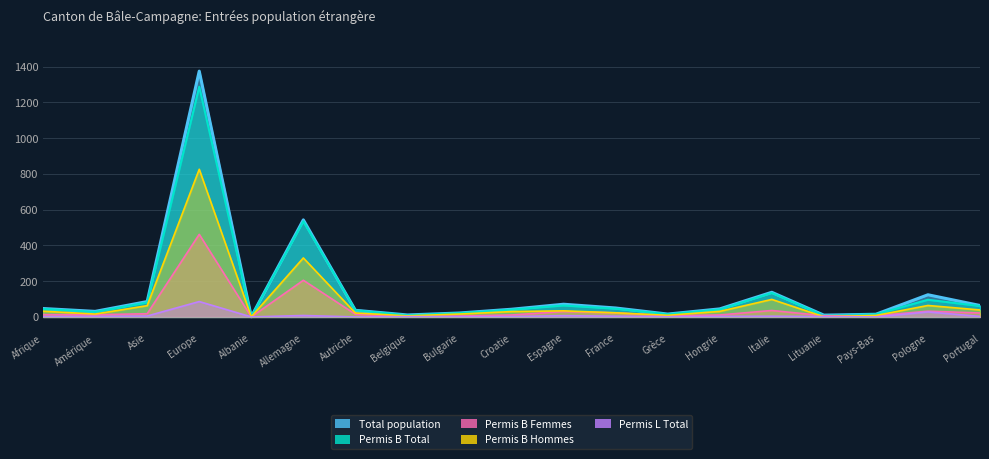

How many series are shown in this chart?

5